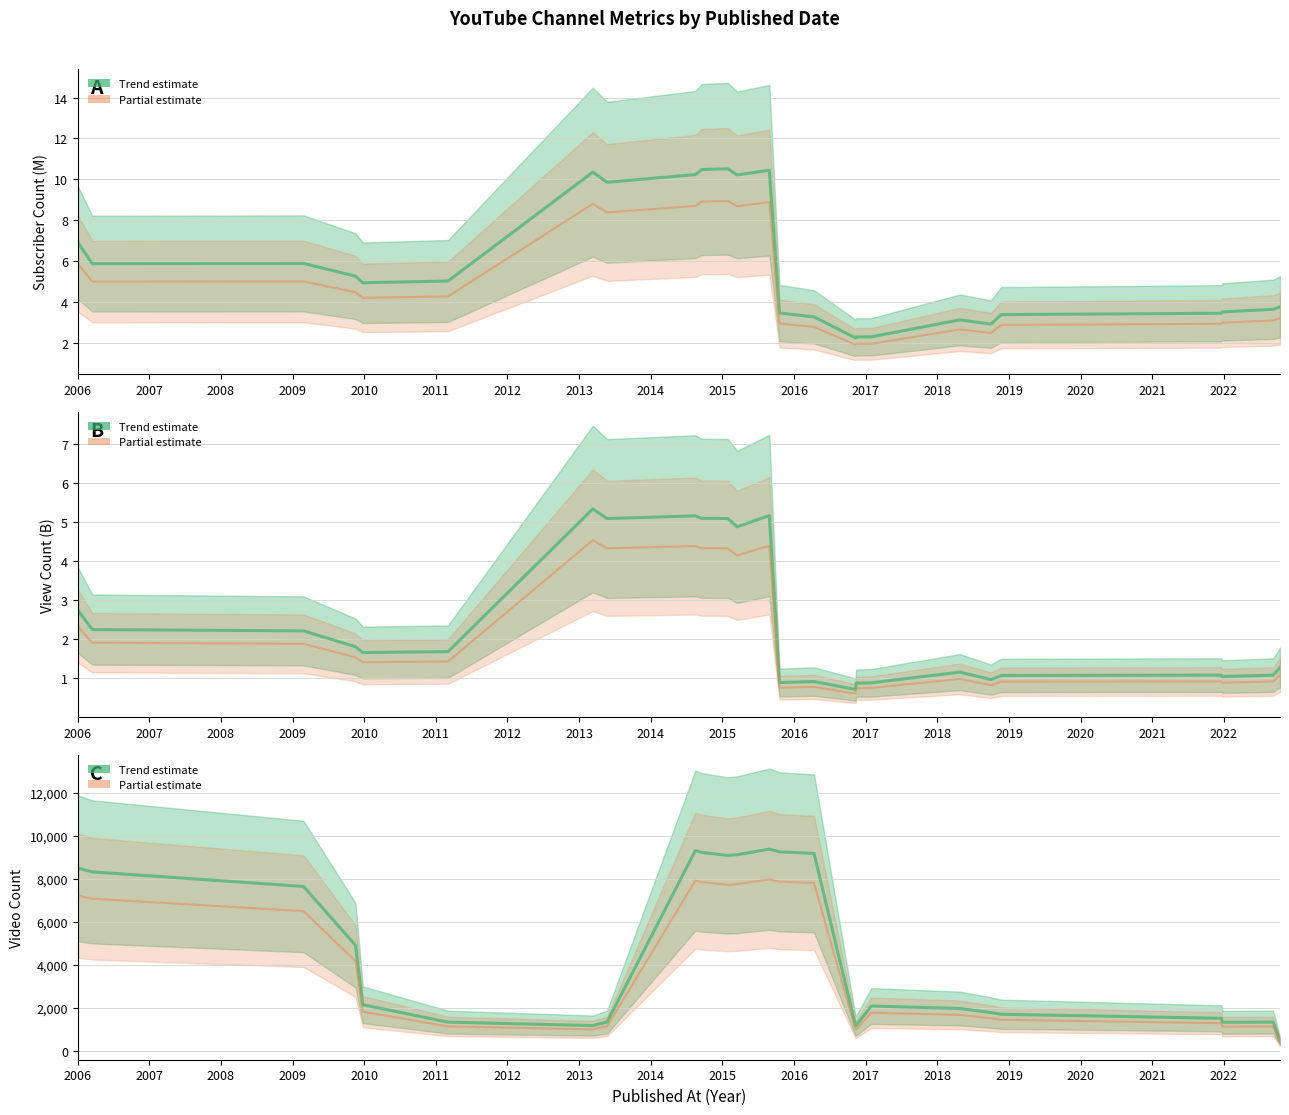

Reading left to right, extract all data points from this chart.

Subscriber Count (trend): 6.9	5.9	5.9	5.3	4.9	5.0	10.3	9.9	10.2	10.5	10.5	10.2	10.4	3.4	3.3	2.2	2.3	2.3	3.1	2.9	3.4	3.4	3.5	3.6	3.8
Subscriber Count partial: 5.9	5.0	5.0	4.5	4.2	4.3	8.8	8.4	8.7	8.9	8.9	8.7	8.9	2.9	2.8	1.9	1.9	1.9	2.6	2.5	2.9	2.9	3.0	3.1	3.2
View Count (trend): 2.7	2.2	2.2	1.8	1.7	1.7	5.3	5.1	5.2	5.1	5.1	4.9	5.2	0.9	0.9	0.7	0.9	0.9	1.2	1.0	1.1	1.1	1.0	1.1	1.3
View Count partial: 2.3	1.9	1.9	1.5	1.4	1.4	4.5	4.3	4.4	4.3	4.3	4.2	4.4	0.8	0.8	0.6	0.7	0.8	1.0	0.8	0.9	0.9	0.9	0.9	1.1
Video Count (trend): 8501.7	8331.4	7651.6	4914.9	2143.4	1333.4	1173.0	1339.3	9323.3	9238.9	9096.7	9130.3	9389.9	9264.4	9193.3	1185.9	1173.4	2084.6	1967.3	1780.6	1700.6	1511.4	1326.7	1332.4	448.7
Video Count partial: 7226.5	7081.7	6503.8	4177.6	1821.9	1133.4	997.0	1138.4	7924.8	7853.0	7732.2	7760.7	7981.4	7874.8	7814.3	1008.0	997.4	1771.9	1672.2	1513.5	1445.5	1284.7	1127.7	1132.6	381.4